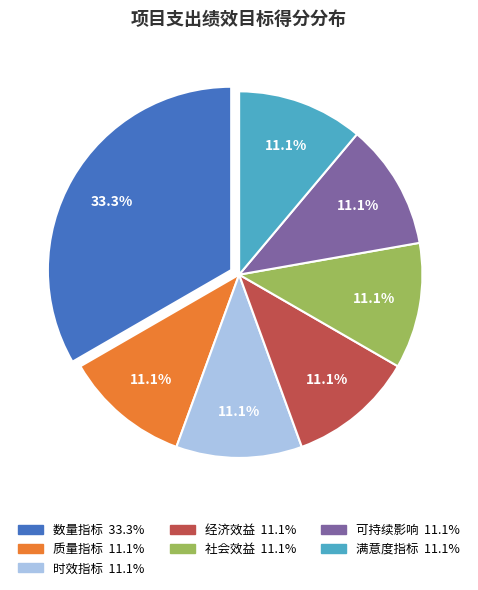

Is it true that 质量指标 is 11% of the pie?

True